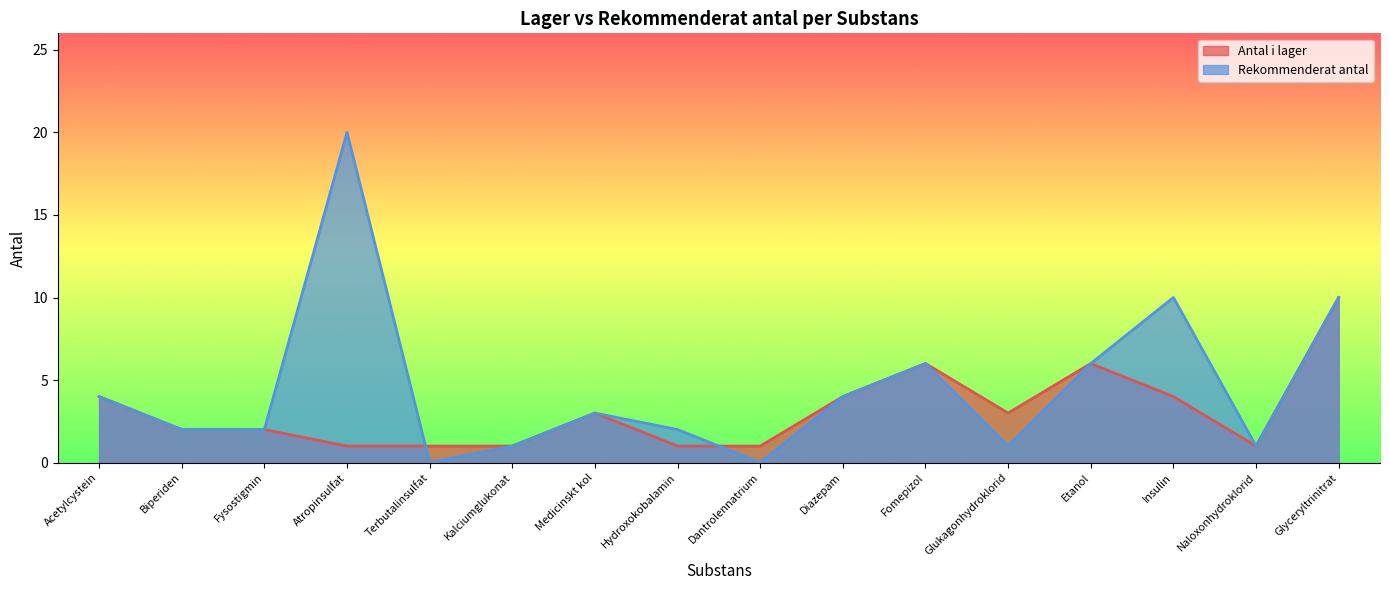

Which series changed the most between Dantrolennatrium and Insulin?

Rekommenderat antal